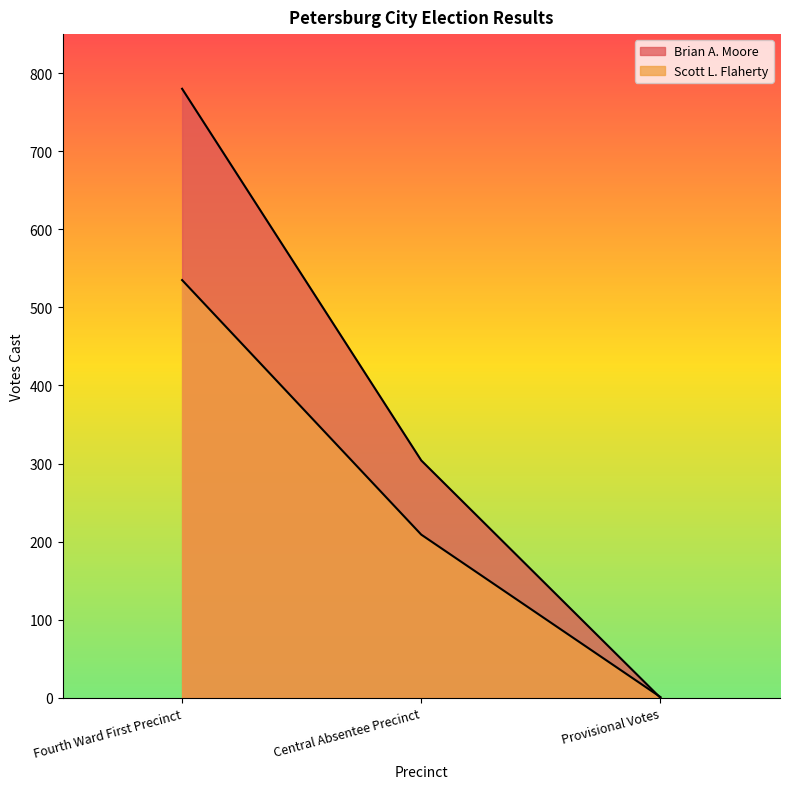

How many data points in Brian A. Moore are less than 304?

1